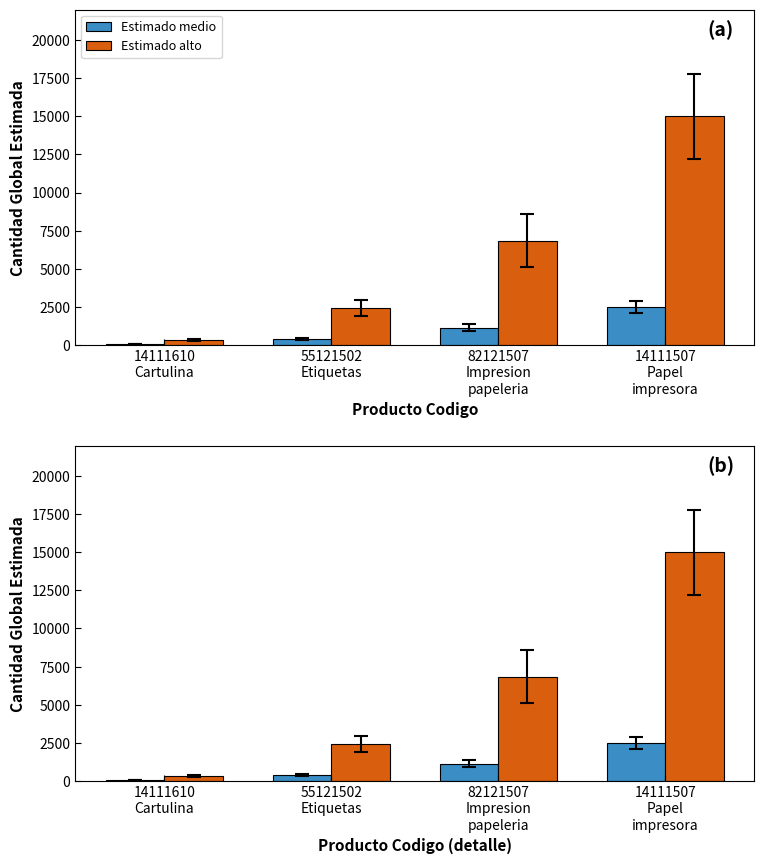

Is it true that Estimado medio equals 50 at 14111610
Cartulina?

True